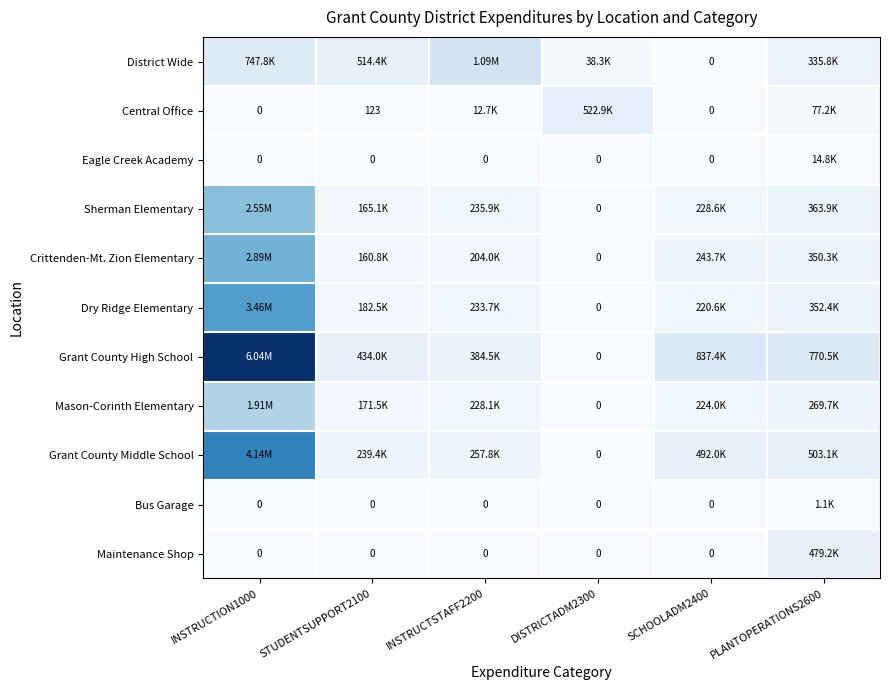

List the series in order of their peak value, lowest first.

Bus Garage, Eagle Creek Academy, Maintenance Shop, Central Office, District Wide, Mason-Corinth Elementary, Sherman Elementary, Crittenden-Mt. Zion Elementary, Dry Ridge Elementary, Grant County Middle School, Grant County High School